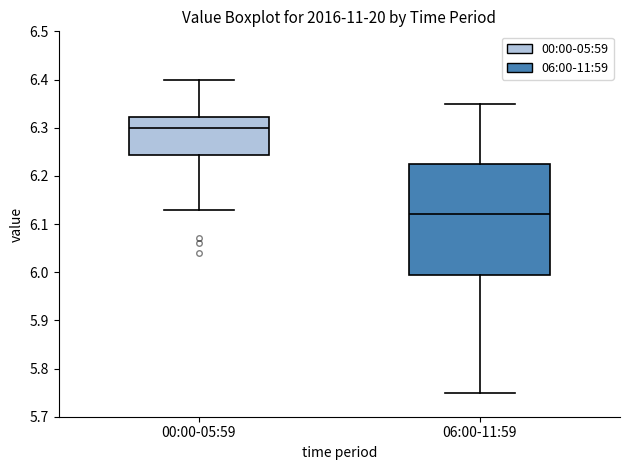

Comparing the boxes themselves (not the whiskers), which one is the tallest?

06:00-11:59